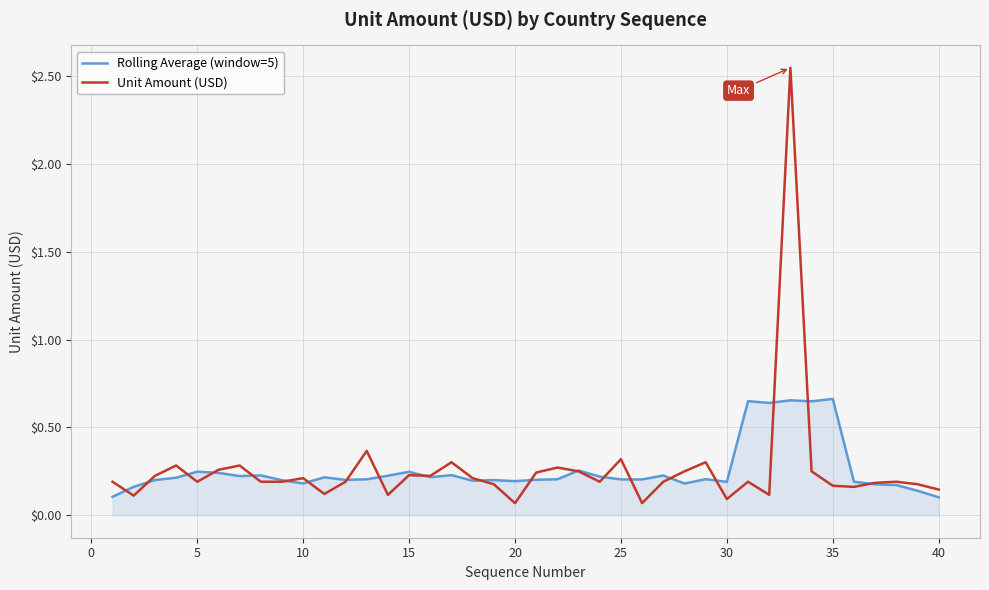

Which series has the largest range (max minus min)?

Unit Amount (USD)